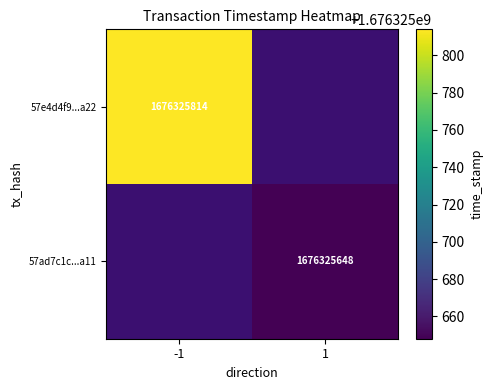

Rank the series by their maximum value, from lowest to highest.

57ad7c1cfe3a34c30c59ca386ec0ec4bef10c11, 57e4d4f9dfe5f3a9ebae52997a18e7d28107a22